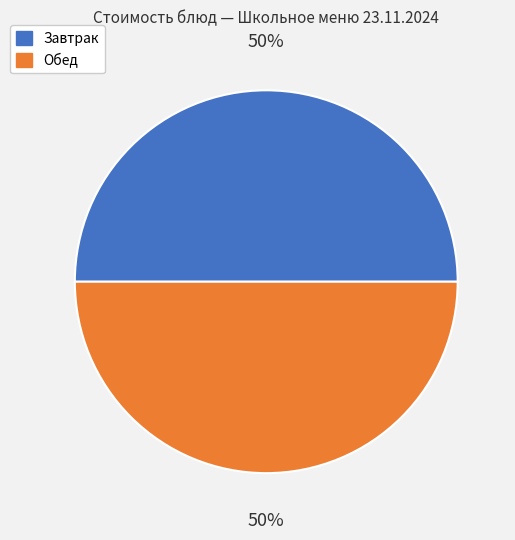

The Обед slice represents 50% of the pie. True or false?

True